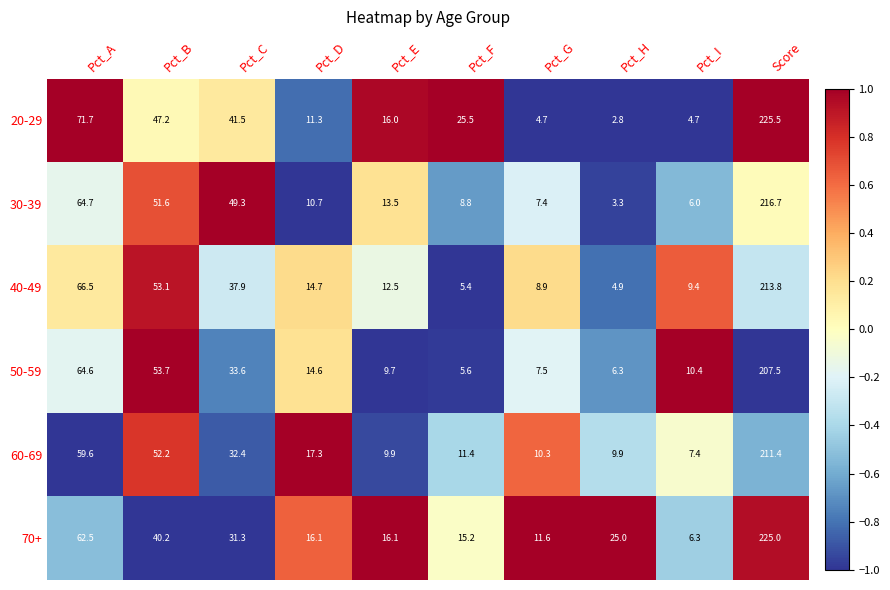

At Pct_E, list the series in order from largest to smallest.

70+, 20-29, 30-39, 40-49, 60-69, 50-59